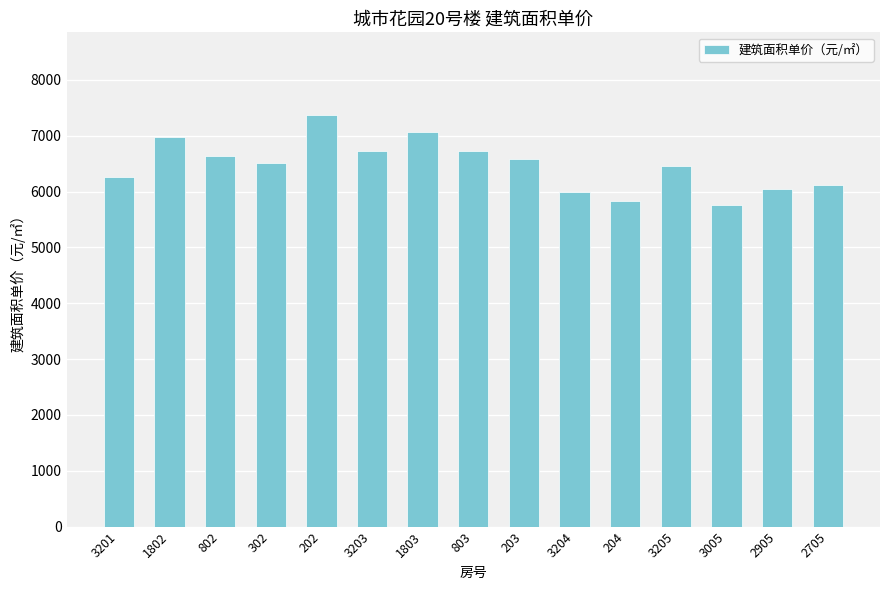

What is the ratio of the value at 3205 to the value at 204?

1.1